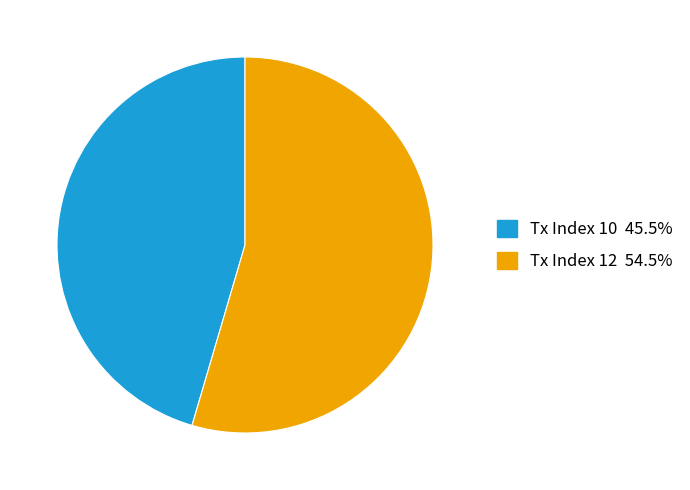

Do Tx Index 12 and Tx Index 10 together represent more than half of the pie?

Yes